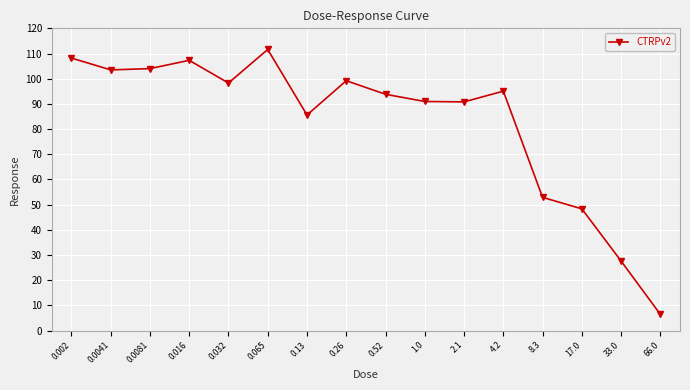

True or false: the data shows 32.4 at 4.2.

False